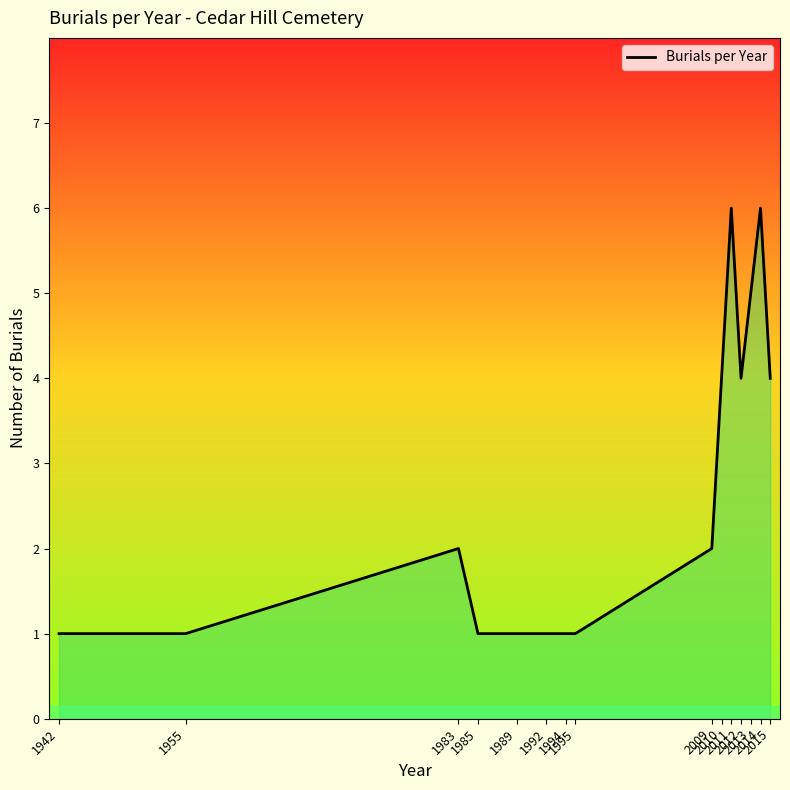

Reading left to right, transcribe all the data shown in this chart.

1	1	2	1	1	1	1	1	2	4	6	4	5	6	4